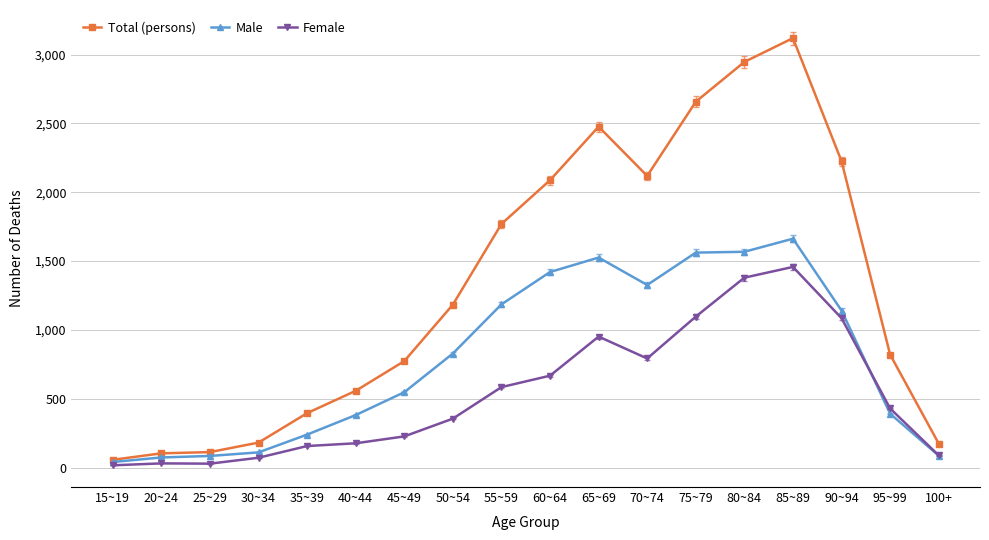

True or false: Male has a value of 73 at 20~24.

True